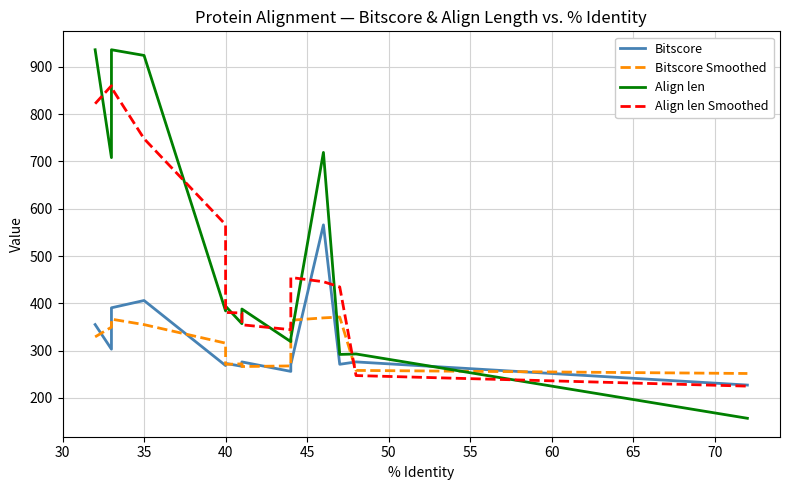

Which series ends up on top after the final intersection of Align len and Align len Smoothed?

Align len Smoothed